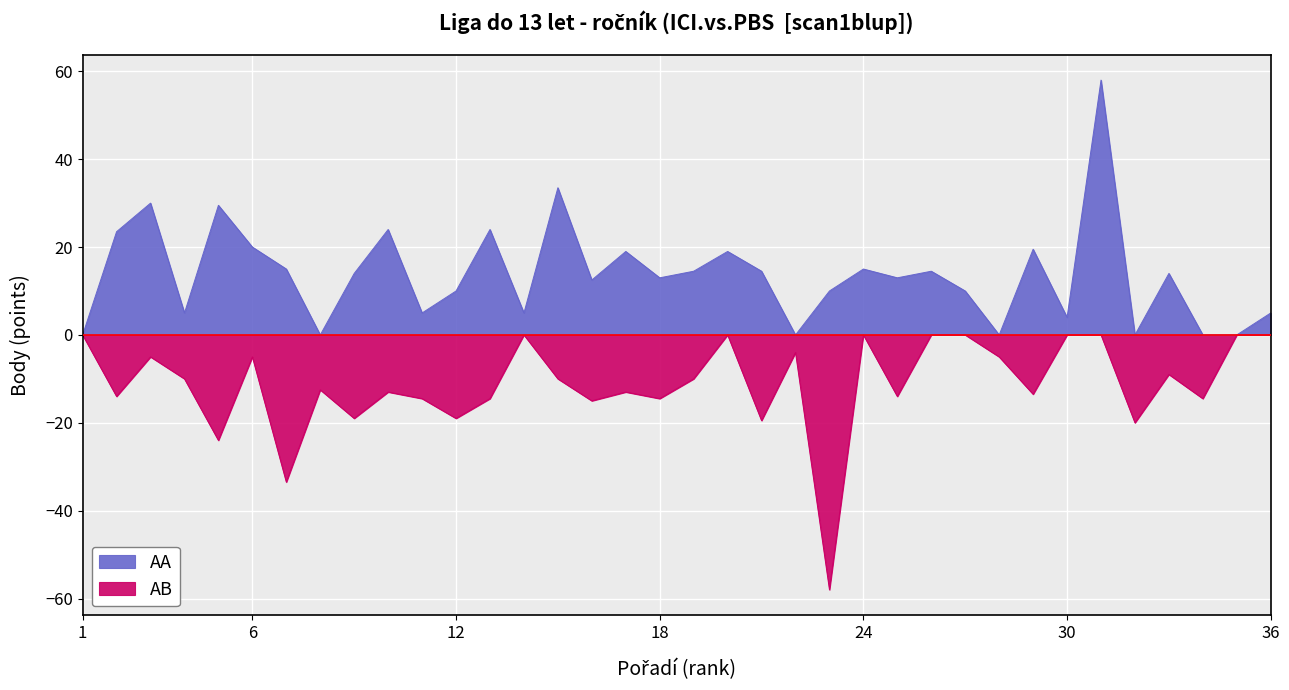

Which series has the largest range (max minus min)?

AA